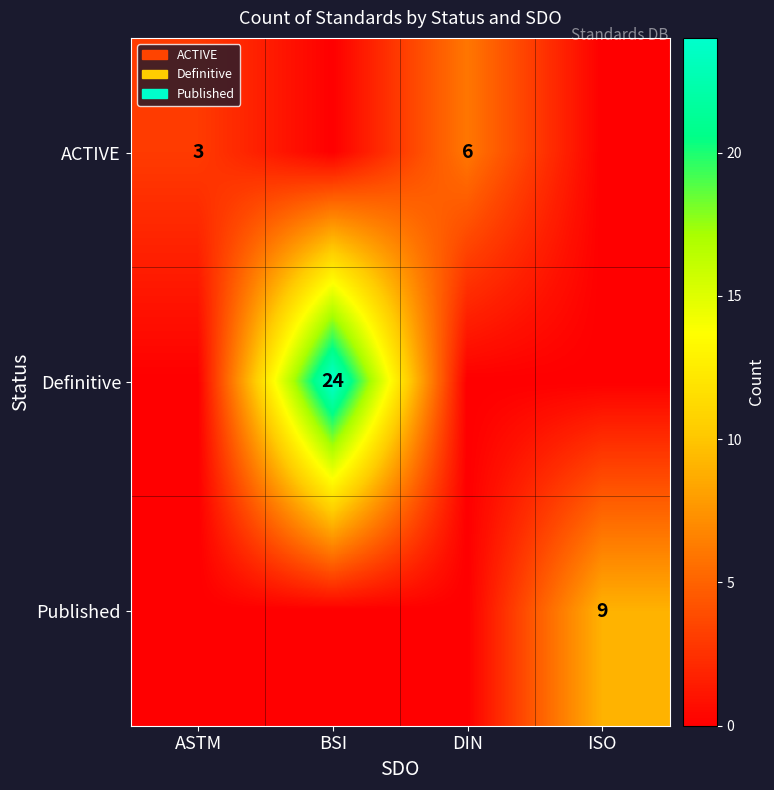

The ACTIVE series shows 3 at ASTM. True or false?

True